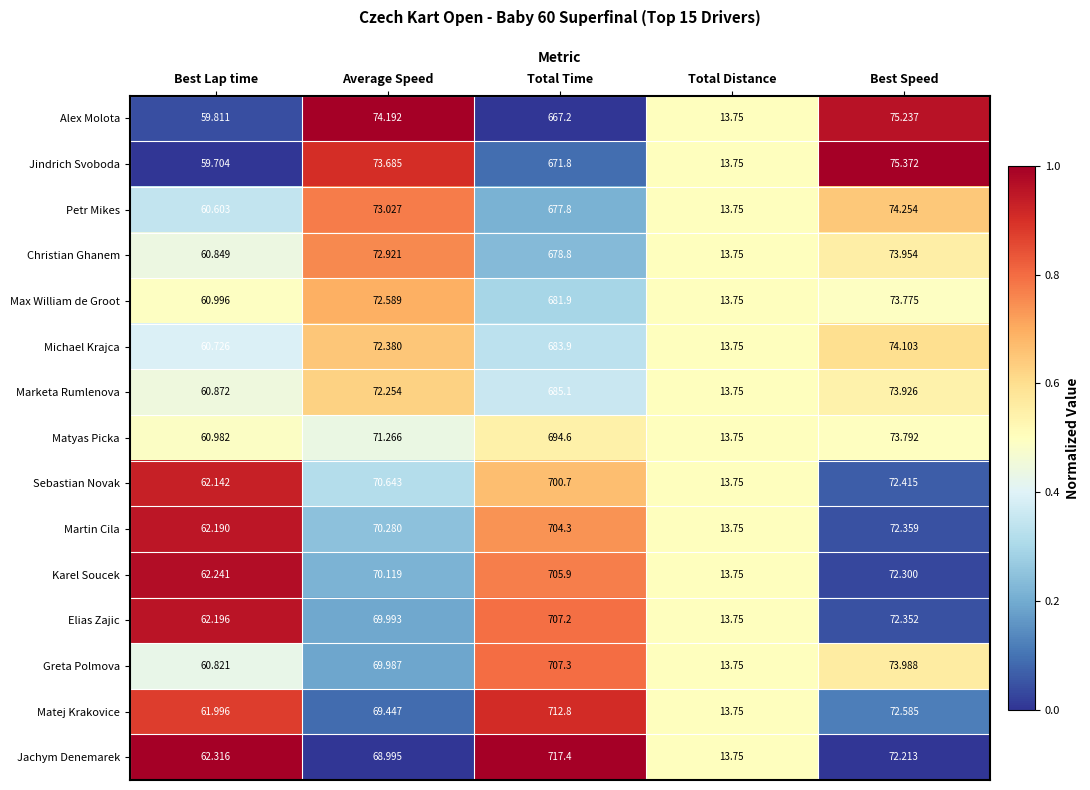

Which series has the largest range (max minus min)?

Jachym Denemarek